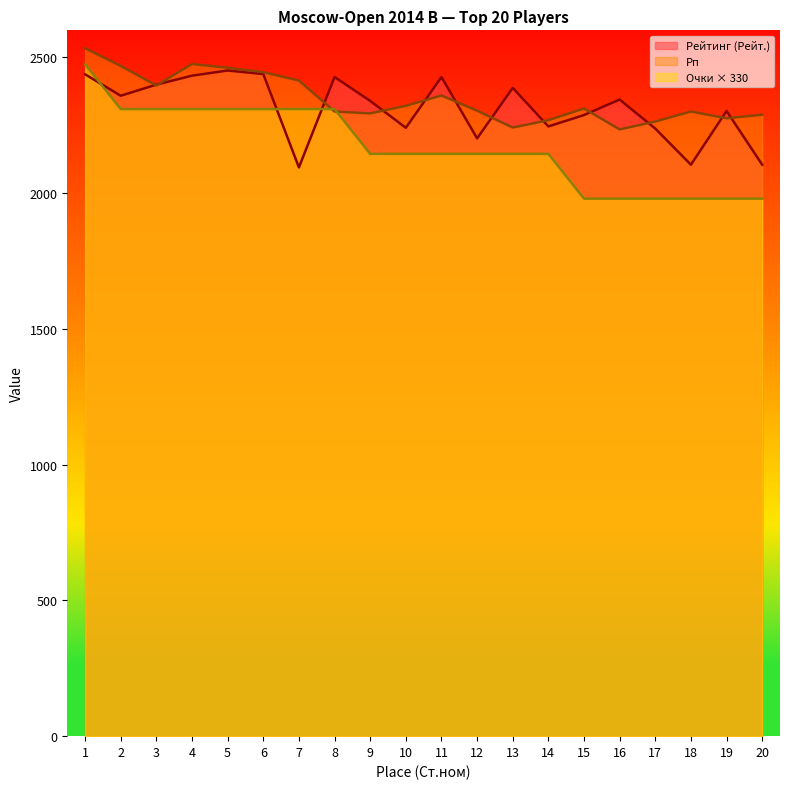

Which series changed the most between 1 and 11?

Очки × 330